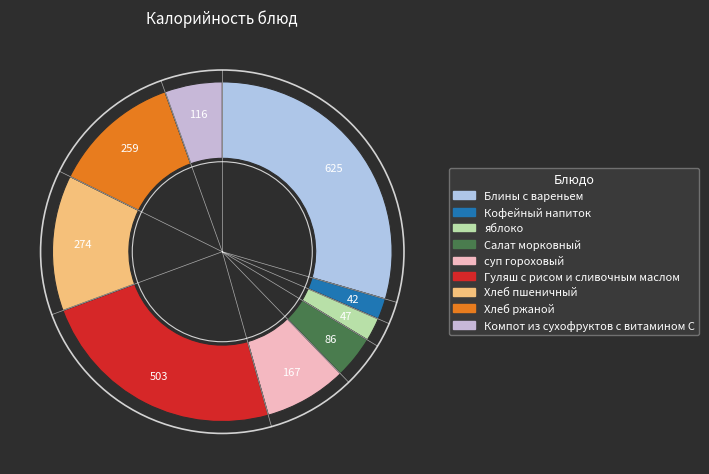

Which slice is the smallest?

Кофейный напиток